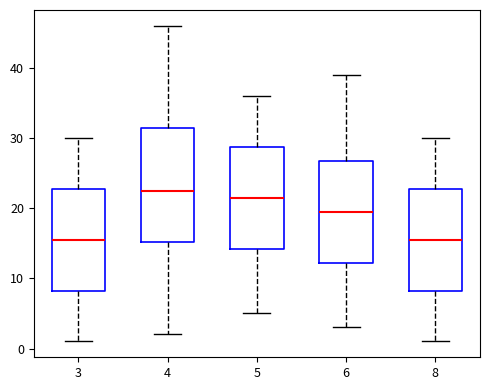

Reading left to right, read every box against the y-axis: the position of its median line, the range the box covers, and the ends of its whiskers. The values are not printed on the chart, so give them approximately, as read against the axis.

3: median 16, box 8 to 23, whiskers 1 to 30
4: median 23, box 15 to 32, whiskers 2 to 46
5: median 22, box 14 to 29, whiskers 5 to 36
6: median 20, box 12 to 27, whiskers 3 to 39
8: median 16, box 8 to 23, whiskers 1 to 30